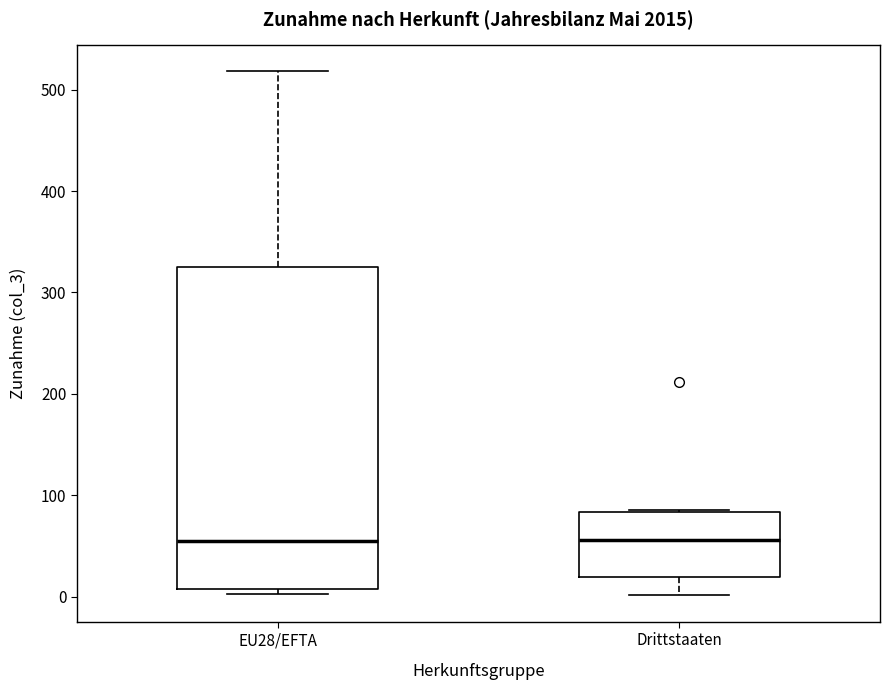

Reading left to right, transcribe this box plot: for each box, give where its median line is, the range the box spans, and where its two whiskers end, as read against the y-axis. The values are not printed on the chart, so give them approximately, as read against the axis.

EU28/EFTA: median 50, box 10 to 330, whiskers 0 to 520
Drittstaaten: median 60, box 20 to 80, whiskers 0 to 90